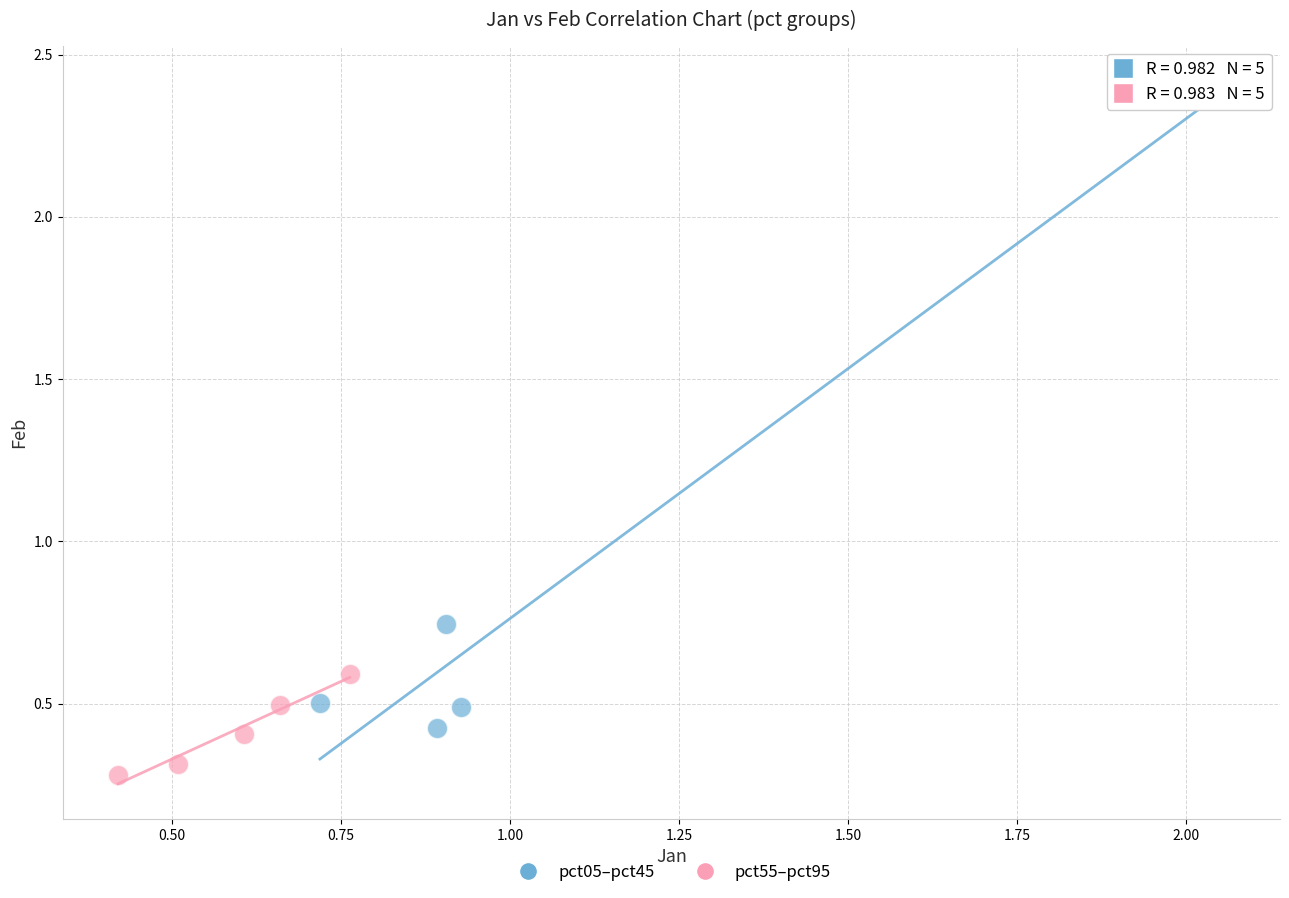

Which series reaches the minimum Y coordinate?

pct55–pct95